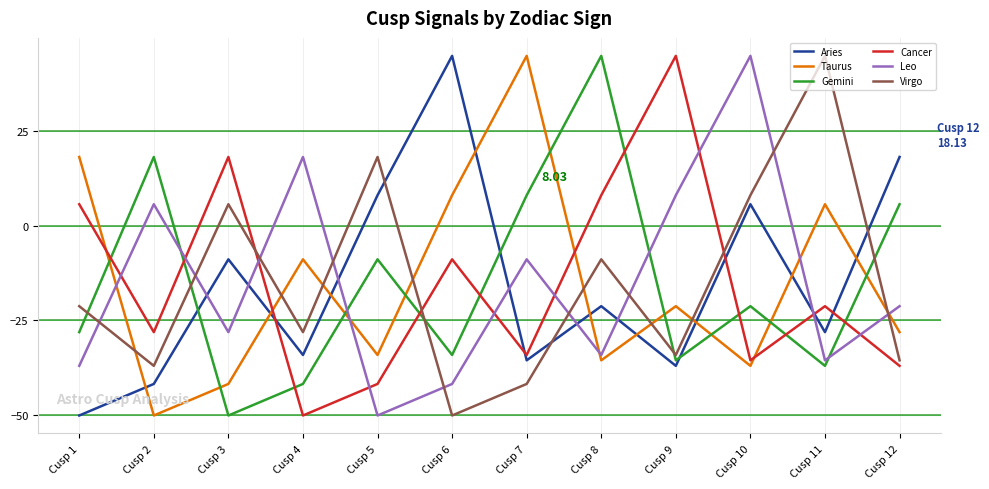

Where is the first local maximum for Virgo?

Cusp 3